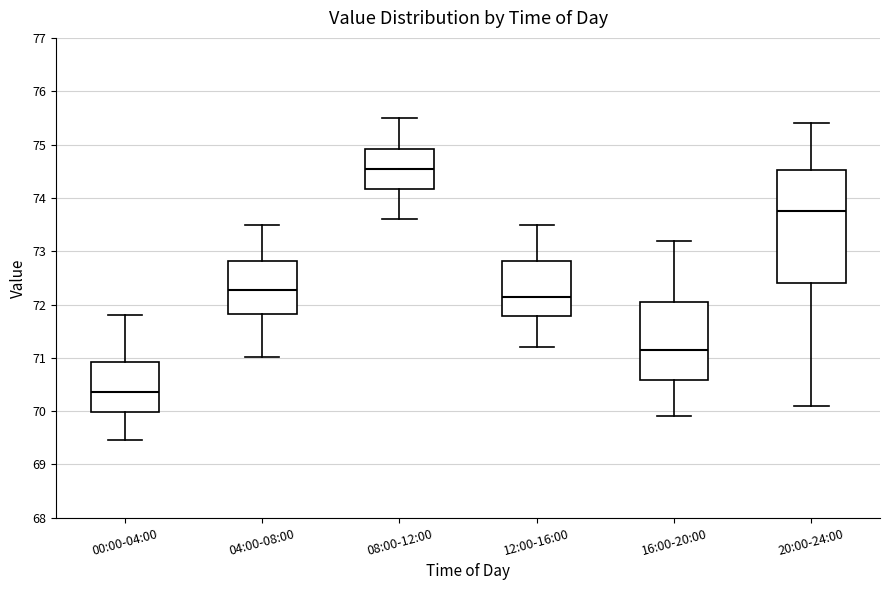

Where does the upper whisker of the box for 00:00-04:00 end on the y-axis? The values are not printed on the chart, so give them approximately, as read against the axis.

71.8